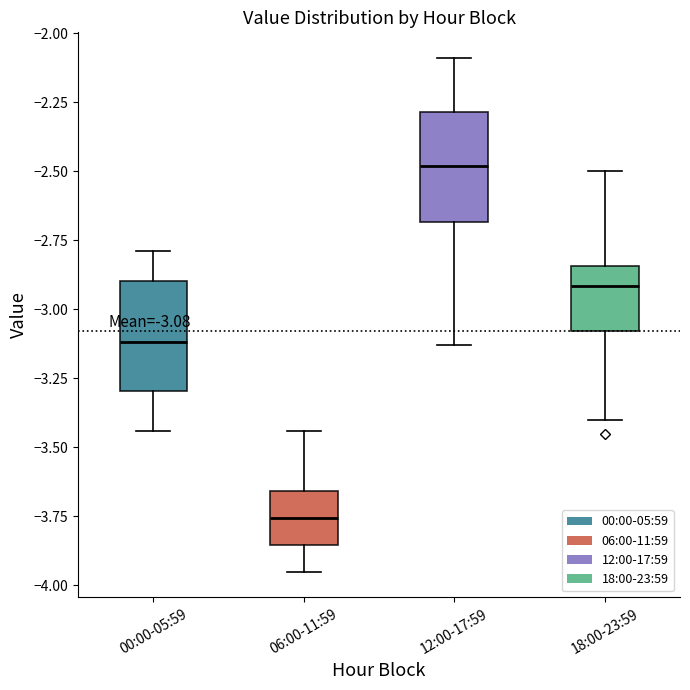

Which box has the highest median line?

12:00-17:59